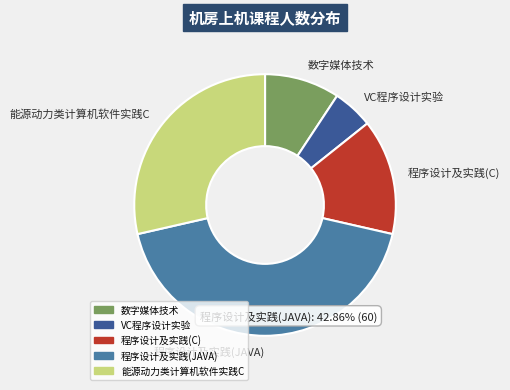

True or false: 程序设计及实践(C) accounts for 8% of the total.

False